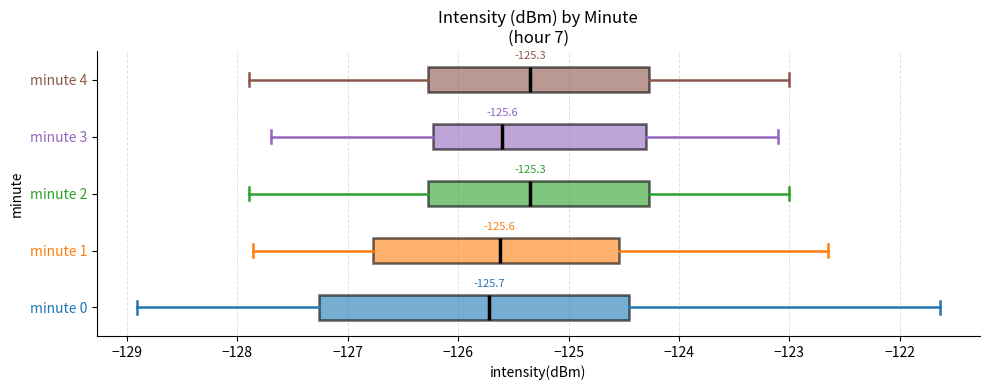

Which box is the widest, from its left edge to its right edge?

minute 0